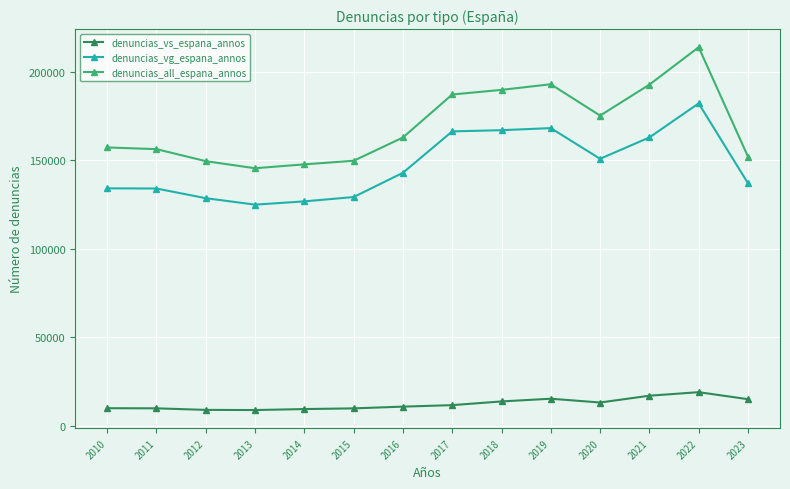

Which series has the largest range (max minus min)?

denuncias_all_espana_annos